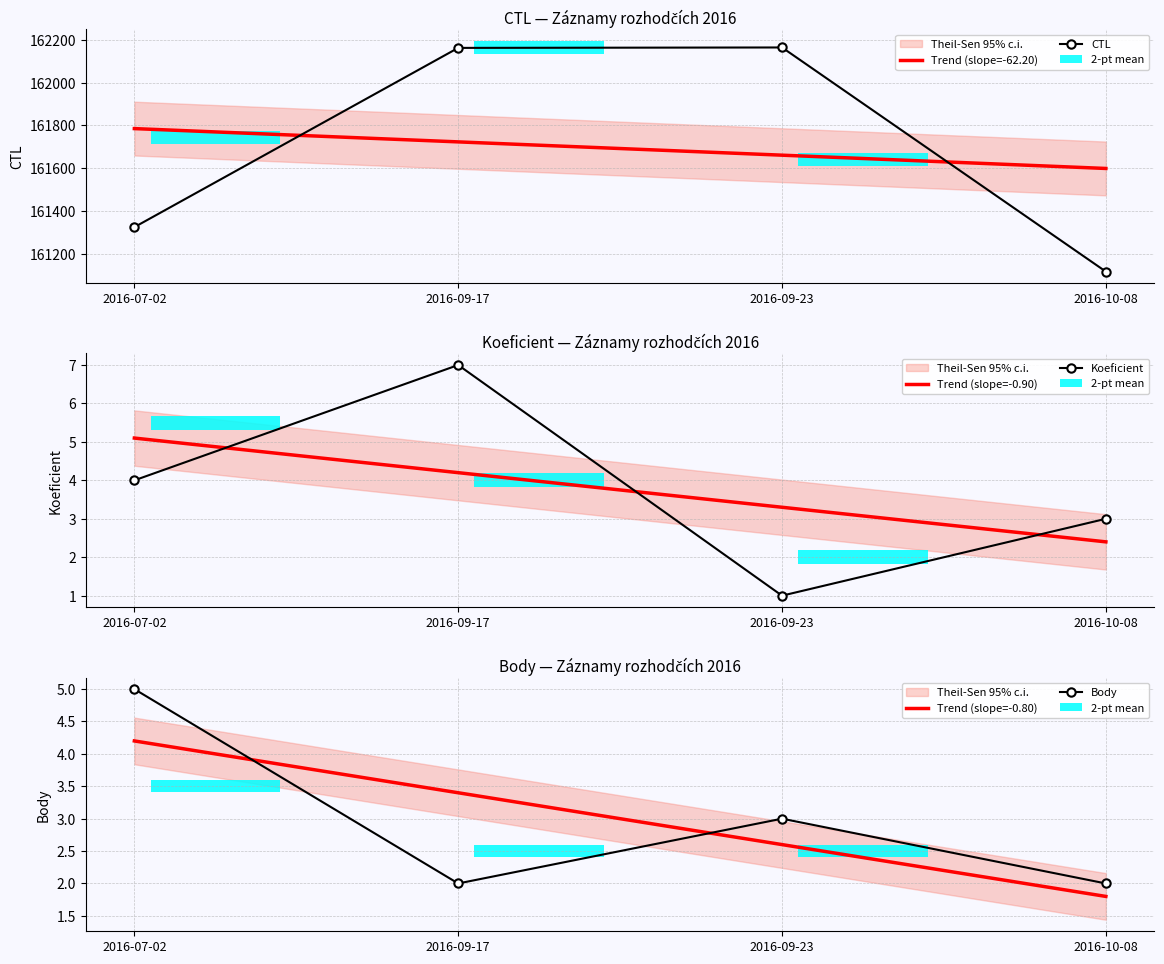

What is the difference between the maximum and minimum values in the Body series?

3